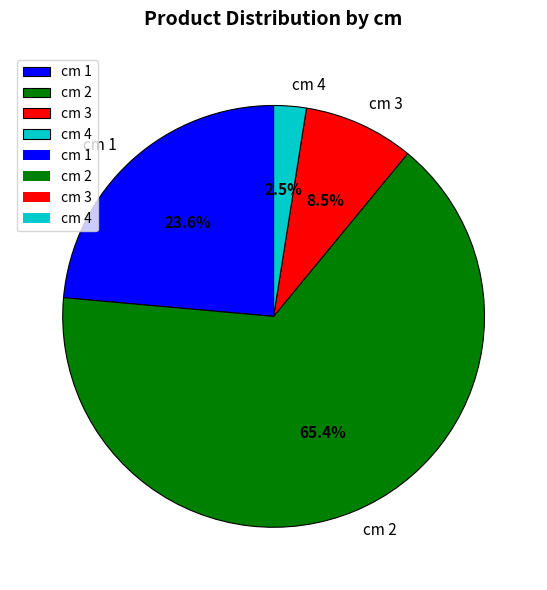

What percentage do cm 1 and cm 3 together represent?

32.1%